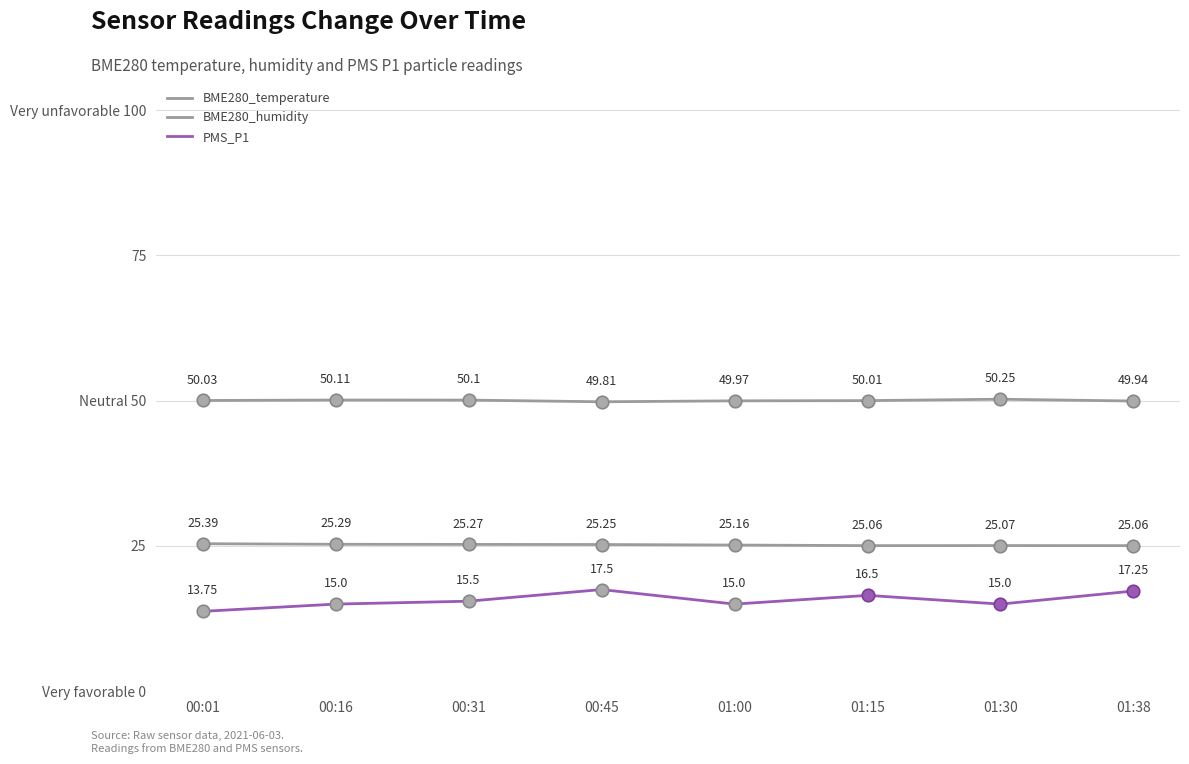

True or false: BME280_temperature has a value of 25.1 at 01:38.

True